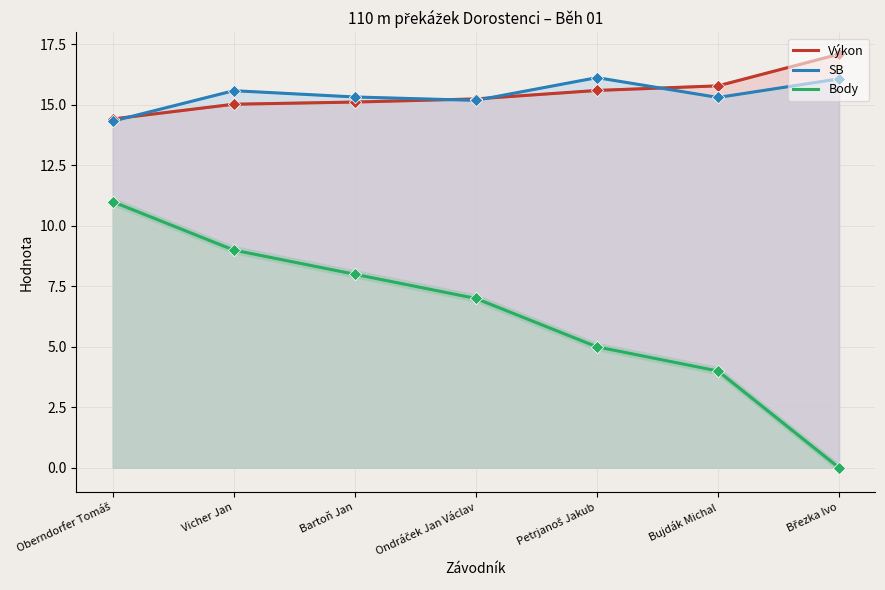

Is the value of SB at Vicher Jan greater than the value of Body at Bartoň Jan?

Yes